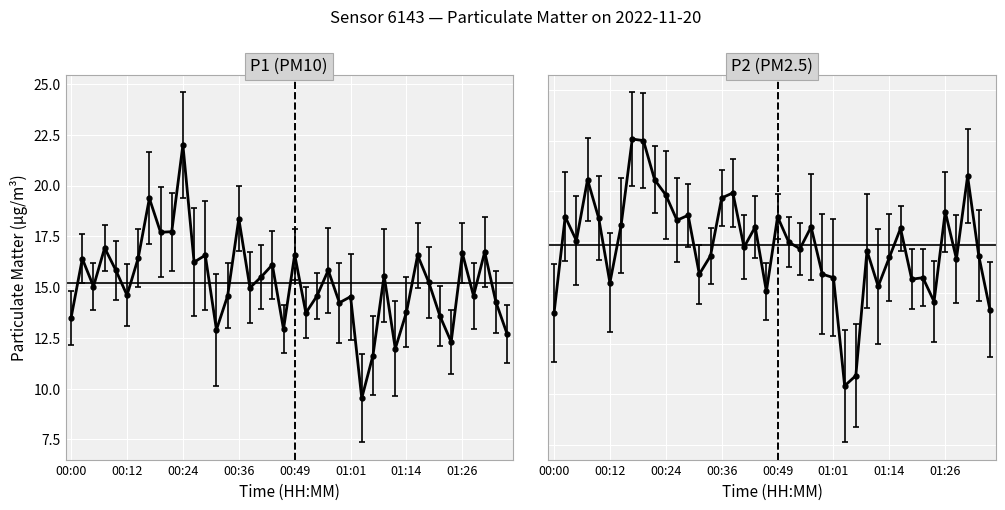

Is this an area chart (filled region under the line)?

No